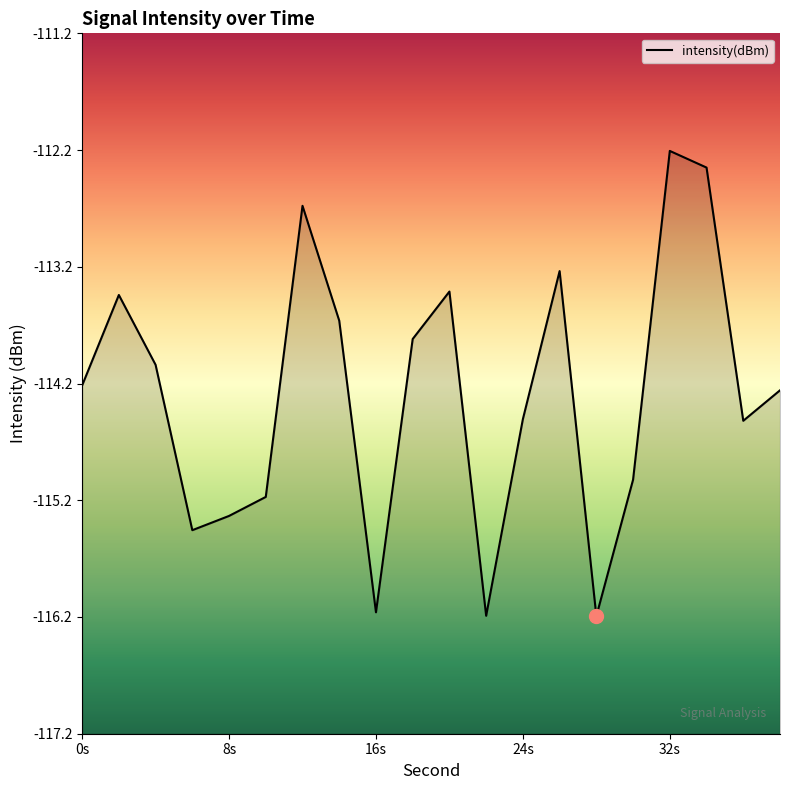

What is the average value?

-114.3